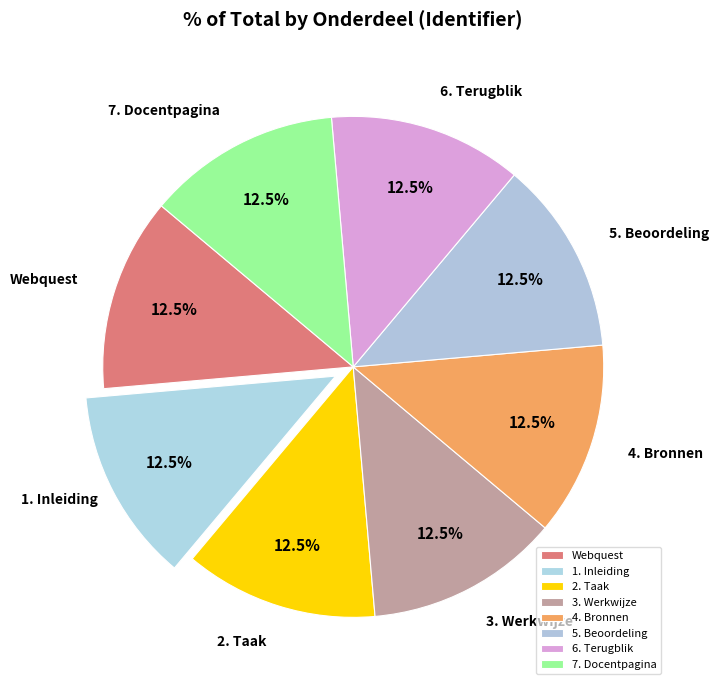

What percentage is NOT represented by Webquest?

87.5%